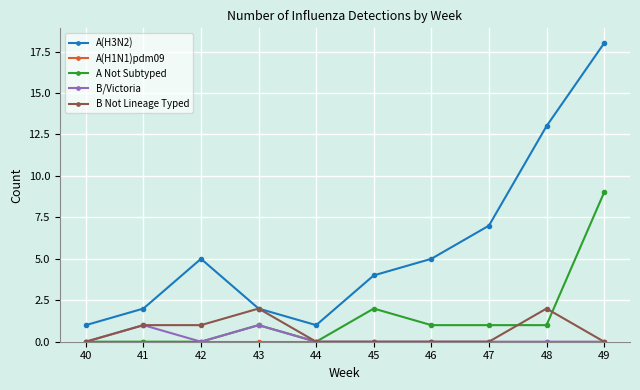

True or false: A(H3N2) and A Not Subtyped cross at least once.

False